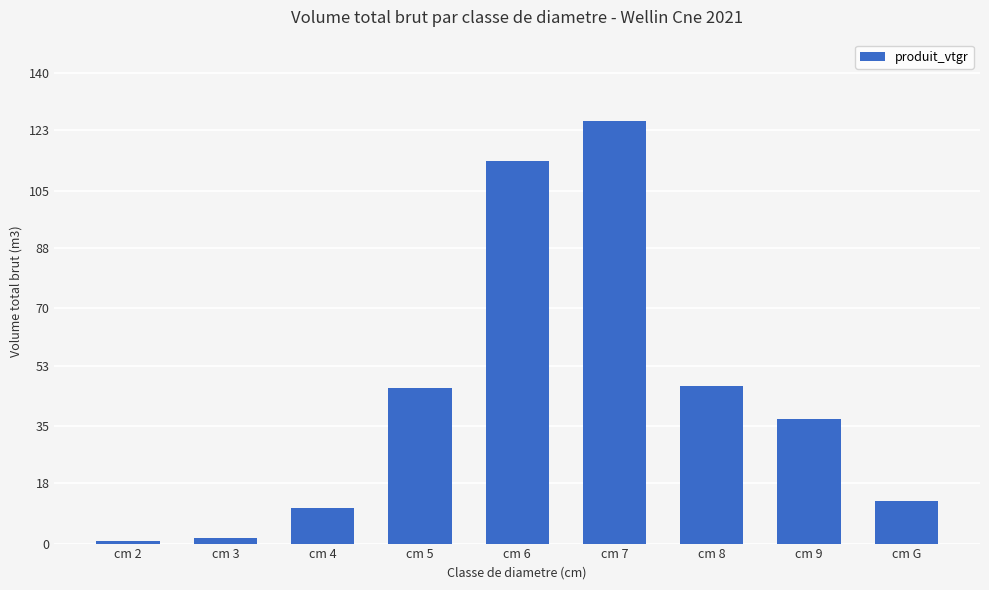

What is the difference between the second highest and minimum values?

113.1